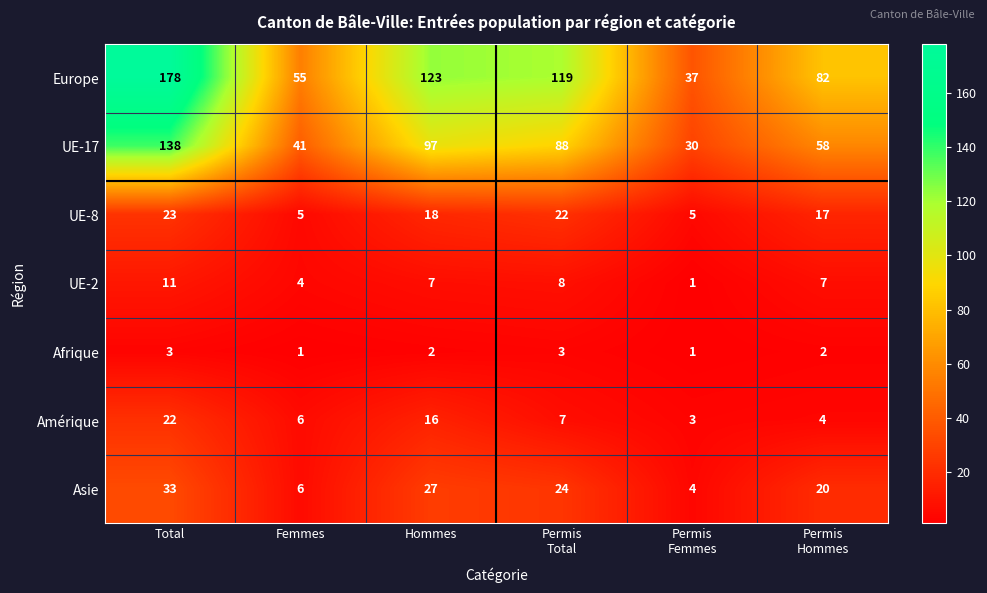

Which series has the widest spread of values?

Europe